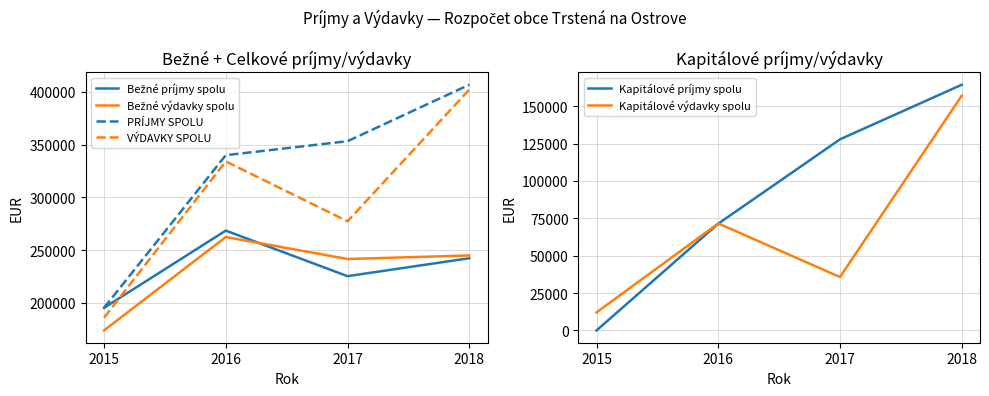

What are all the series names shown in the legend?

Bežné príjmy spolu, Bežné výdavky spolu, PRÍJMY SPOLU, VÝDAVKY SPOLU, Kapitálové príjmy spolu, Kapitálové výdavky spolu